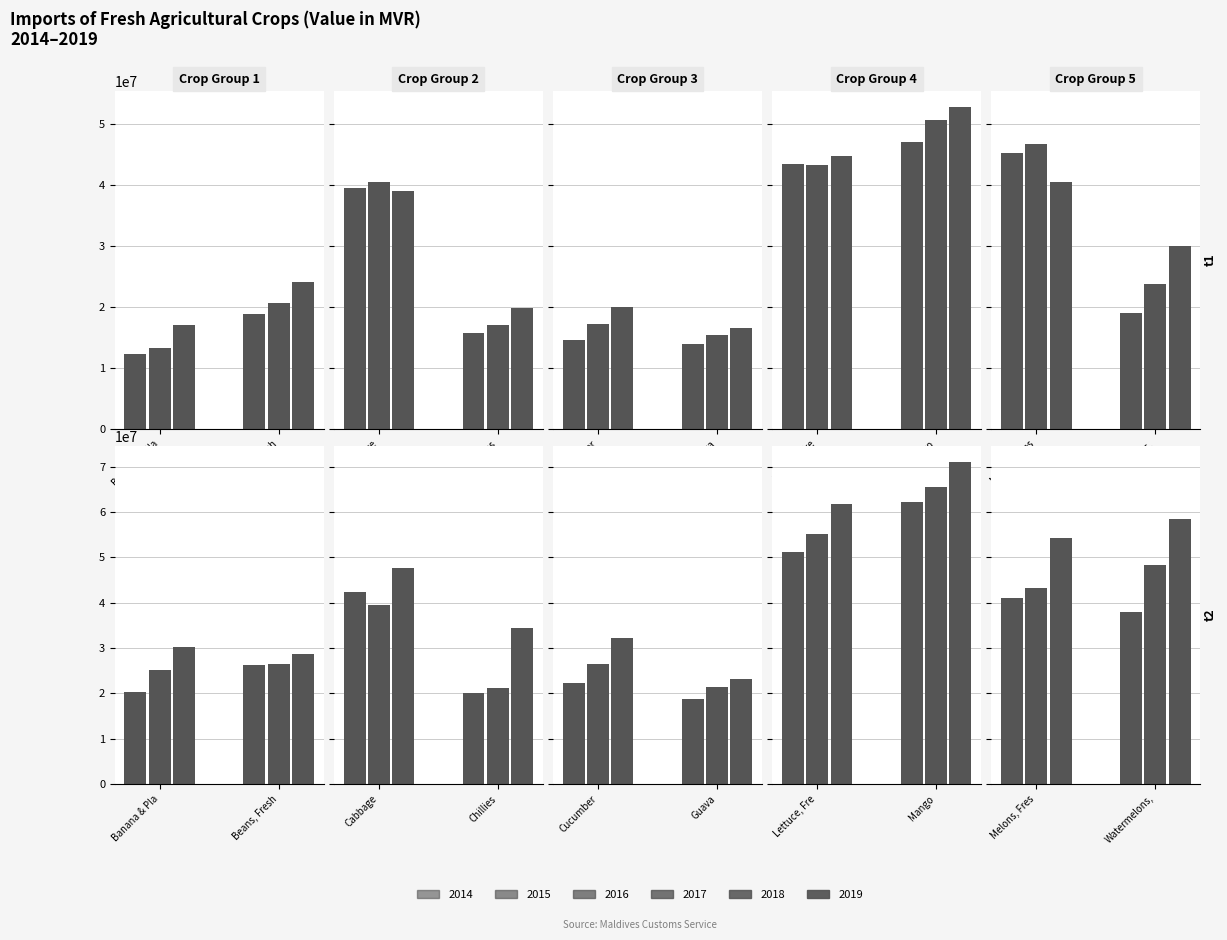

Which series has the largest range (max minus min)?

2019